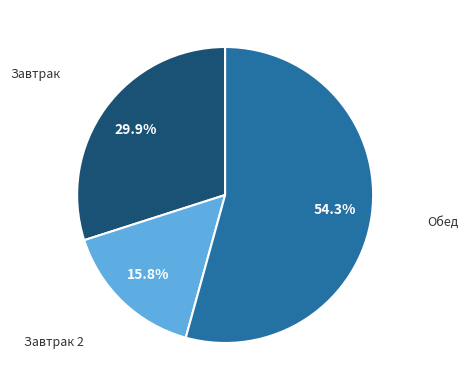

How many segments does this pie chart have?

3